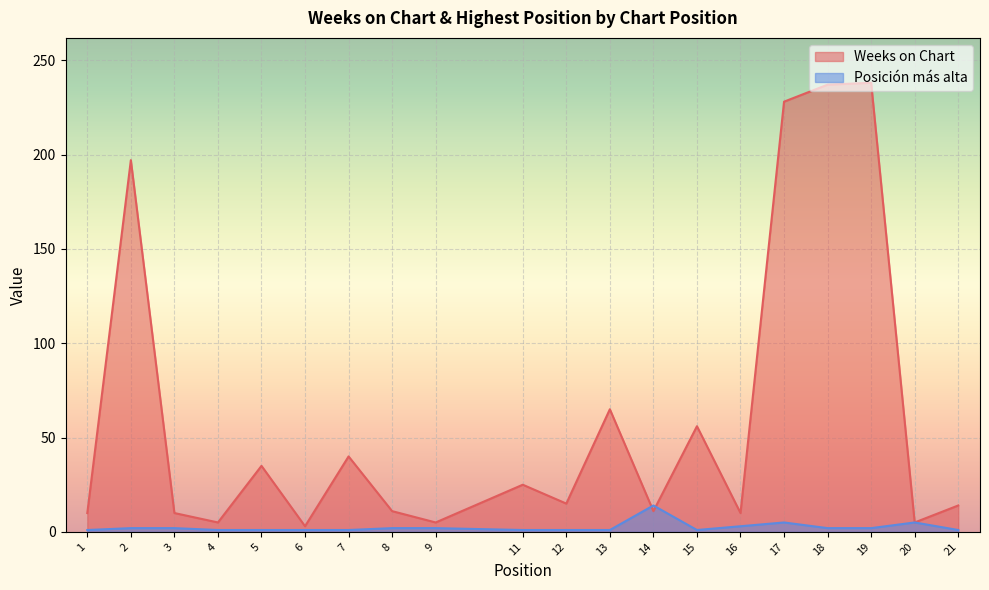

Reading left to right, list all the values displayed in this chart.

Weeks on Chart: 1=10	2=197	3=10	4=5	5=35	6=3	7=40	8=11	9=5	11=25	12=15	13=65	14=11	15=56	16=10	17=228	18=237	19=238	20=5	21=14
Posición más alta: 1=1	2=2	3=2	4=1	5=1	6=1	7=1	8=2	9=2	11=1	12=1	13=1	14=14	15=1	16=3	17=5	18=2	19=2	20=5	21=1